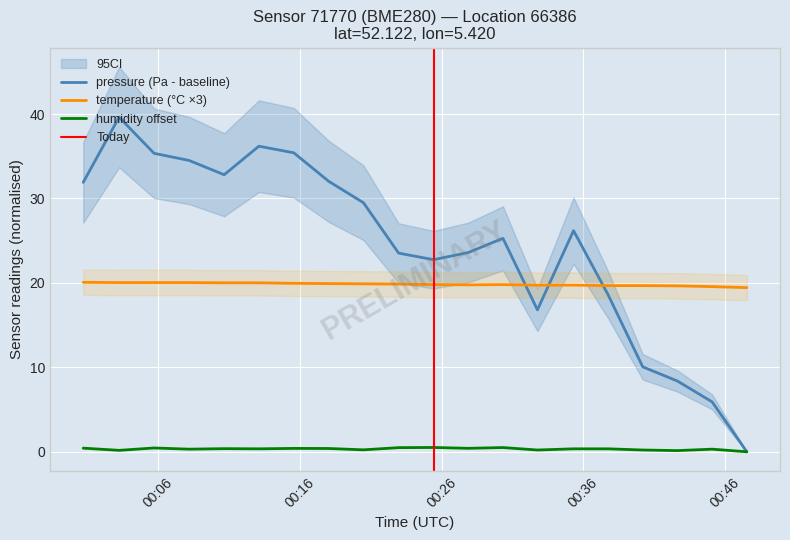

List the series in order of their overall mean, lowest first.

humidity, temperature, pressure